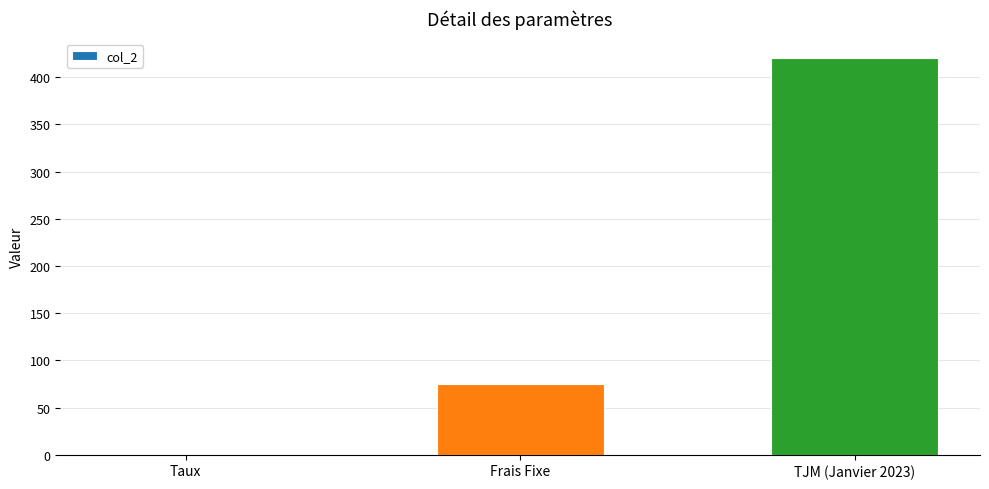

Between TJM (Janvier 2023) and Frais Fixe, which is larger?

TJM (Janvier 2023)